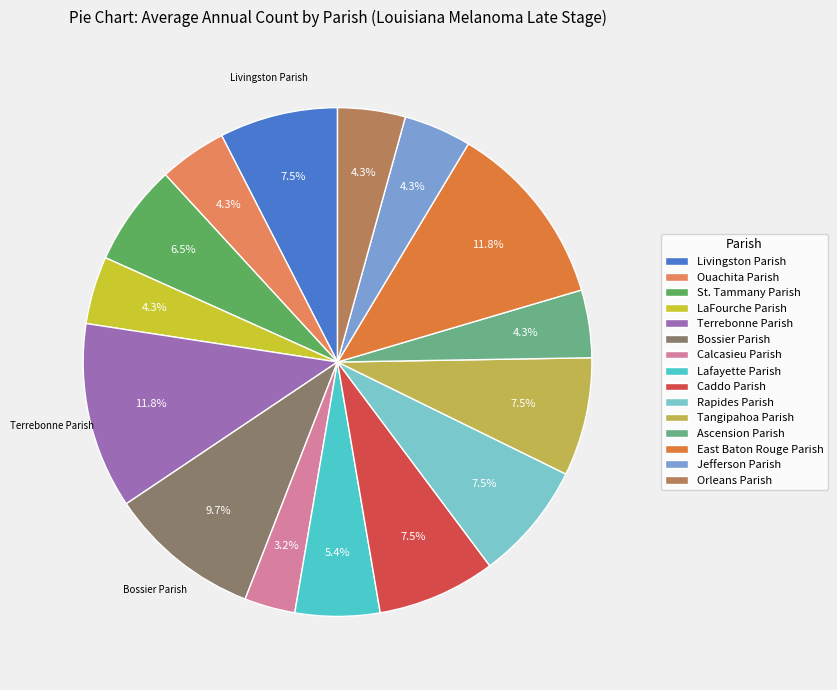

Is it true that Terrebonne Parish is 1% of the pie?

False